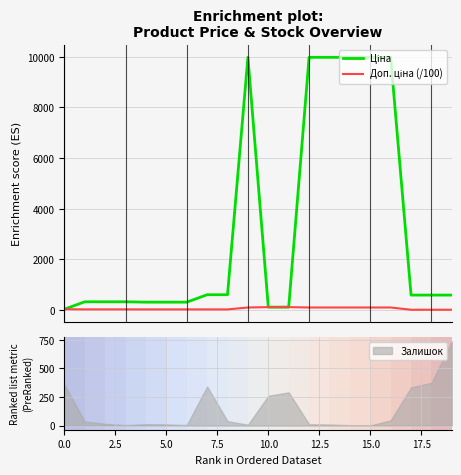

What is the label of the 5th point from the left?

10.0